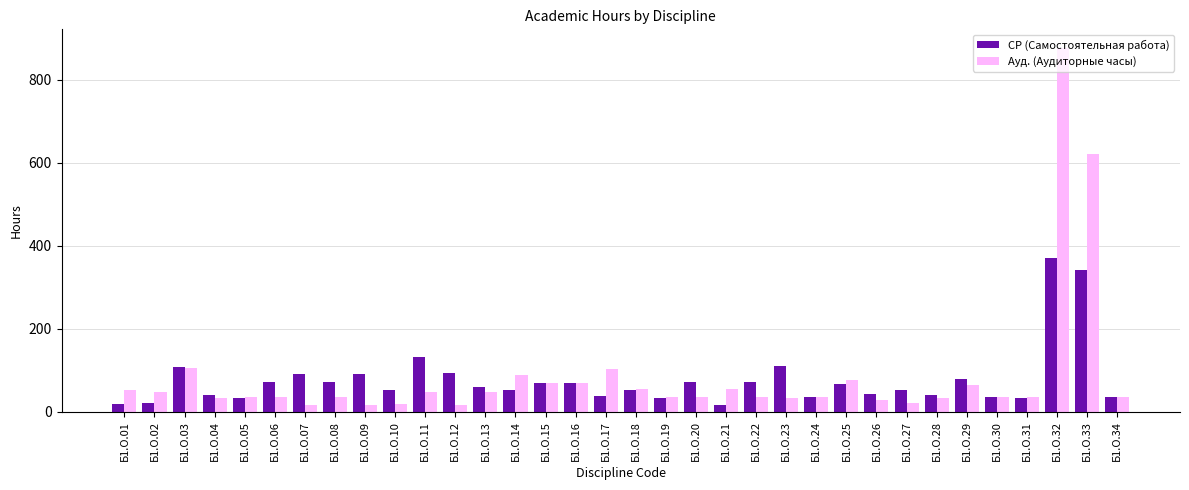

What is the average value of the Ауд. (Аудиторные часы) series?

86.8